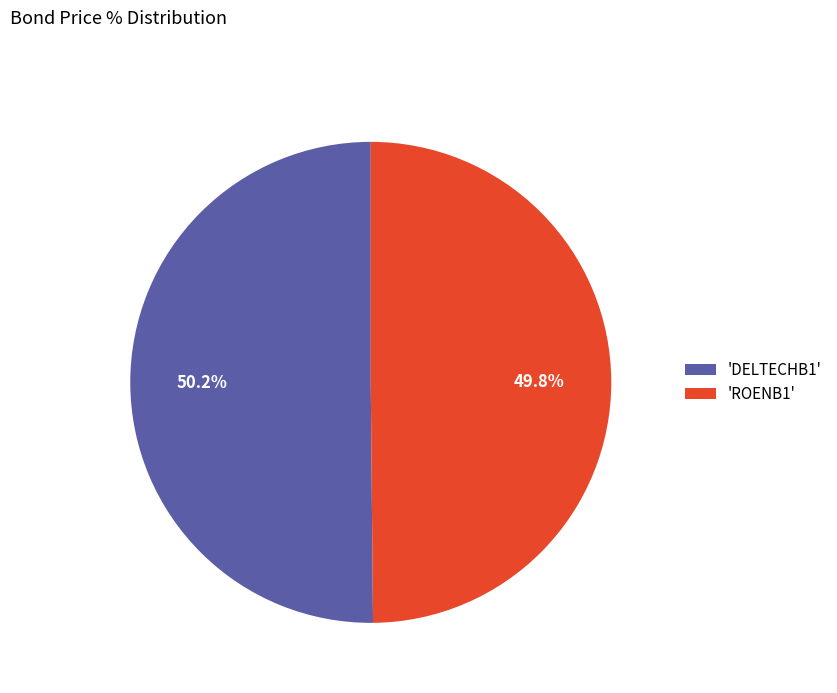

What is the ratio of the value at 'DELTECHB1' to the value at 'ROENB1'?

1.0